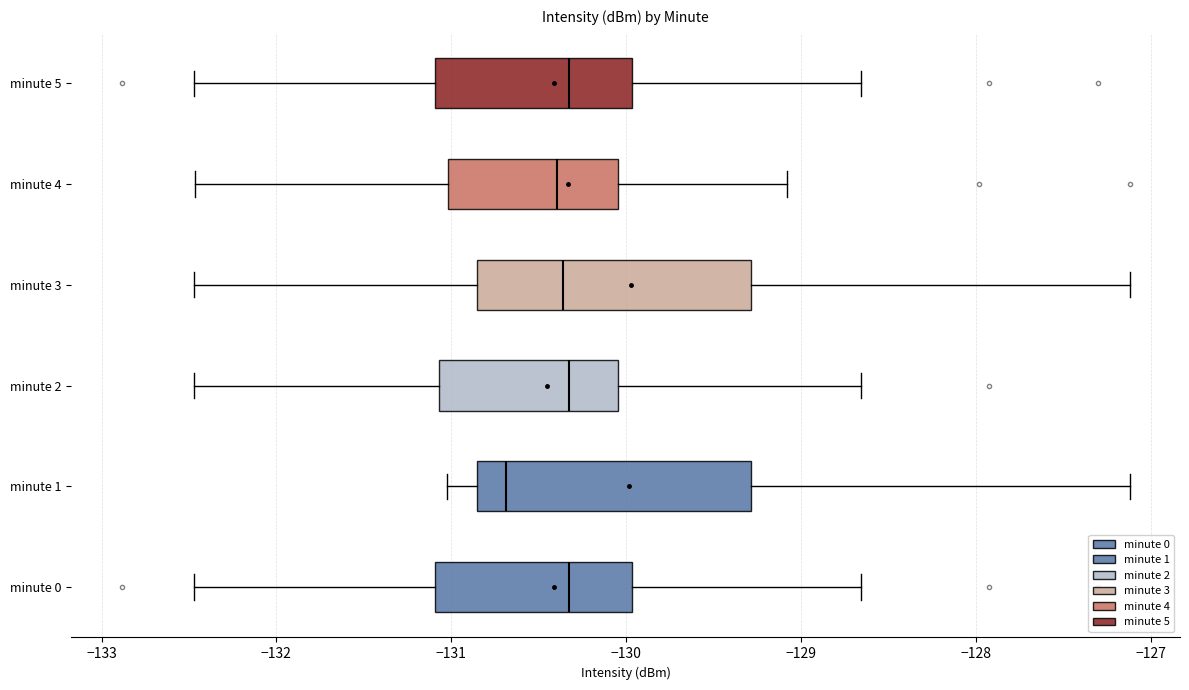

Reading bottom to top, transcribe this box plot: for each box, give where its median line is, the range the box spans, and where its two whiskers end, as read against the x-axis. The values are not printed on the chart, so give them approximately, as read against the axis.

minute 0: median -130.3, box -131.1 to -130.0, whiskers -132.5 to -128.7
minute 1: median -130.7, box -130.9 to -129.3, whiskers -131.0 to -127.1
minute 2: median -130.3, box -131.1 to -130.0, whiskers -132.5 to -128.7
minute 3: median -130.4, box -130.9 to -129.3, whiskers -132.5 to -127.1
minute 4: median -130.4, box -131.0 to -130.0, whiskers -132.5 to -129.1
minute 5: median -130.3, box -131.1 to -130.0, whiskers -132.5 to -128.7